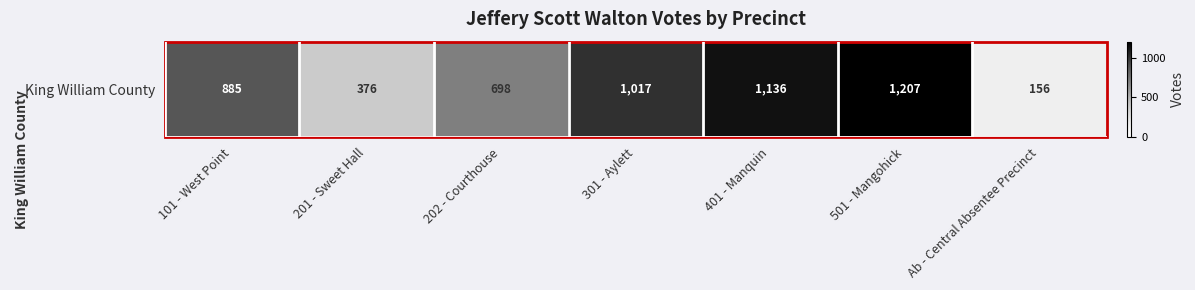

The chart shows a value of 2014 at 501 - Mangohick. True or false?

False